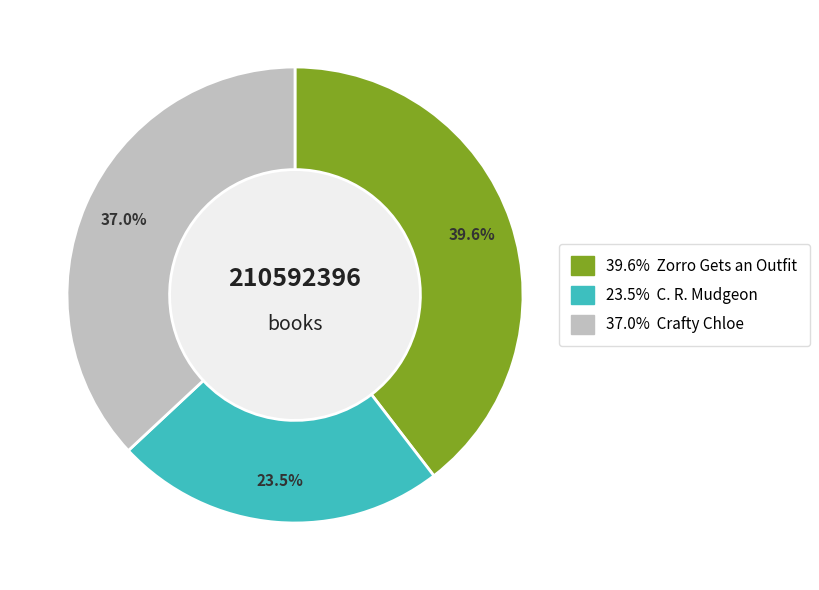

Is there any slice that represents more than half of the pie?

No